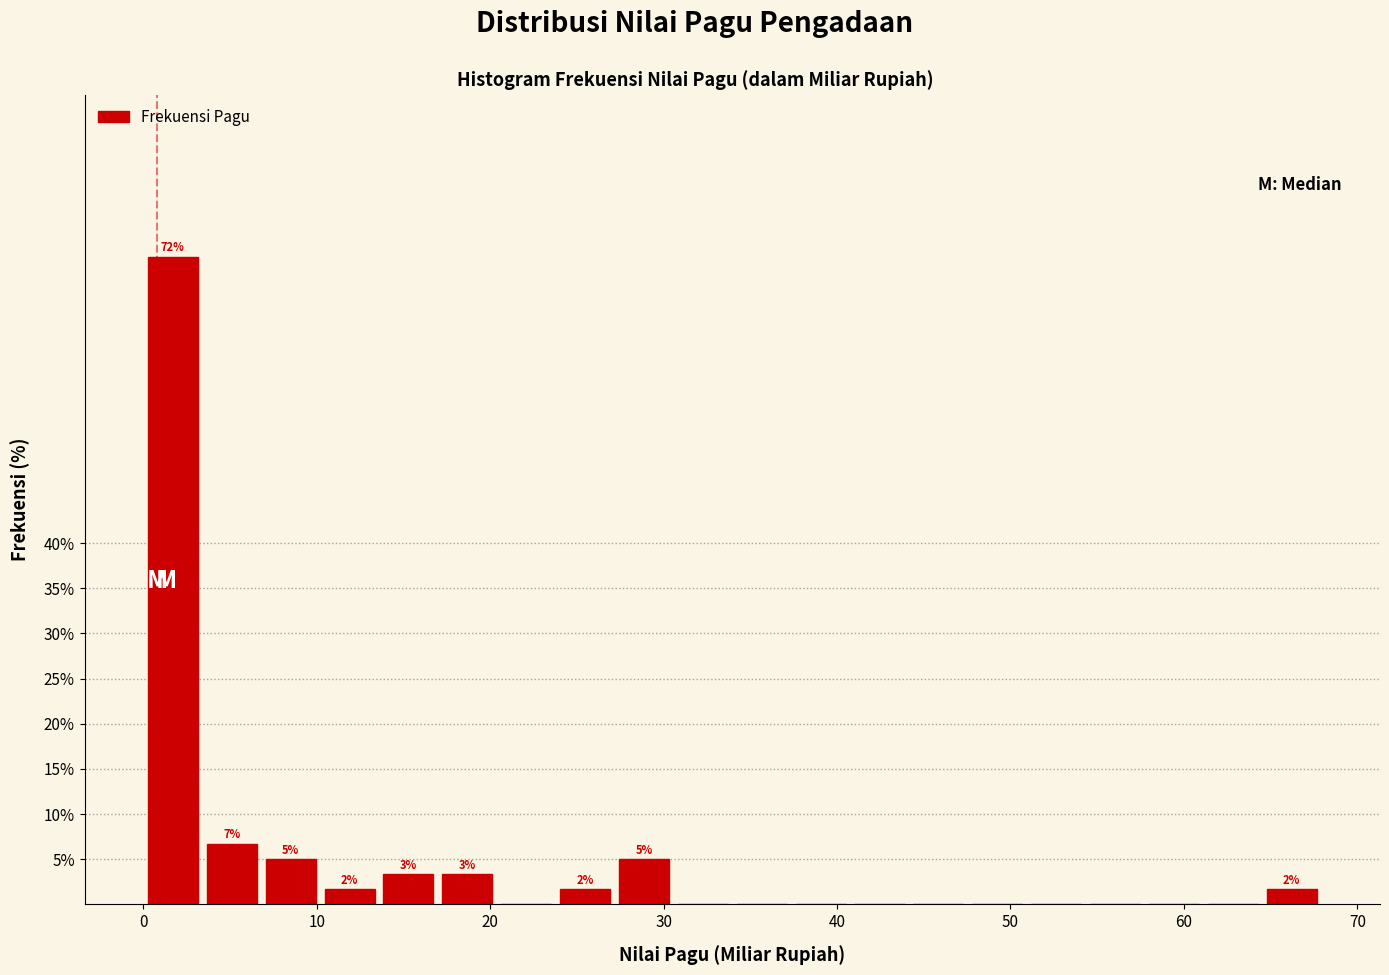

Read against the x-axis, roughly where is the centre of the tallest bar?

2